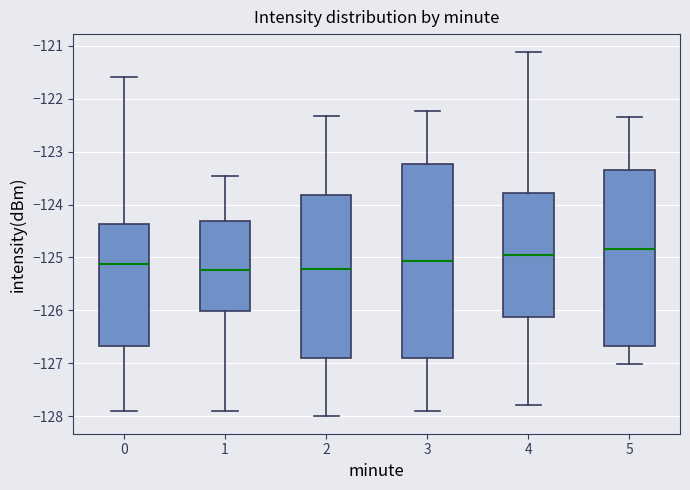

Reading left to right, read every box against the y-axis: the position of its median line, the range the box covers, and the ends of its whiskers. The values are not printed on the chart, so give them approximately, as read against the axis.

0: median -125.1, box -126.7 to -124.4, whiskers -127.9 to -121.6
1: median -125.2, box -126.0 to -124.3, whiskers -127.9 to -123.5
2: median -125.2, box -126.9 to -123.8, whiskers -128.0 to -122.3
3: median -125.1, box -126.9 to -123.2, whiskers -127.9 to -122.2
4: median -125.0, box -126.1 to -123.8, whiskers -127.8 to -121.1
5: median -124.8, box -126.7 to -123.3, whiskers -127.0 to -122.3